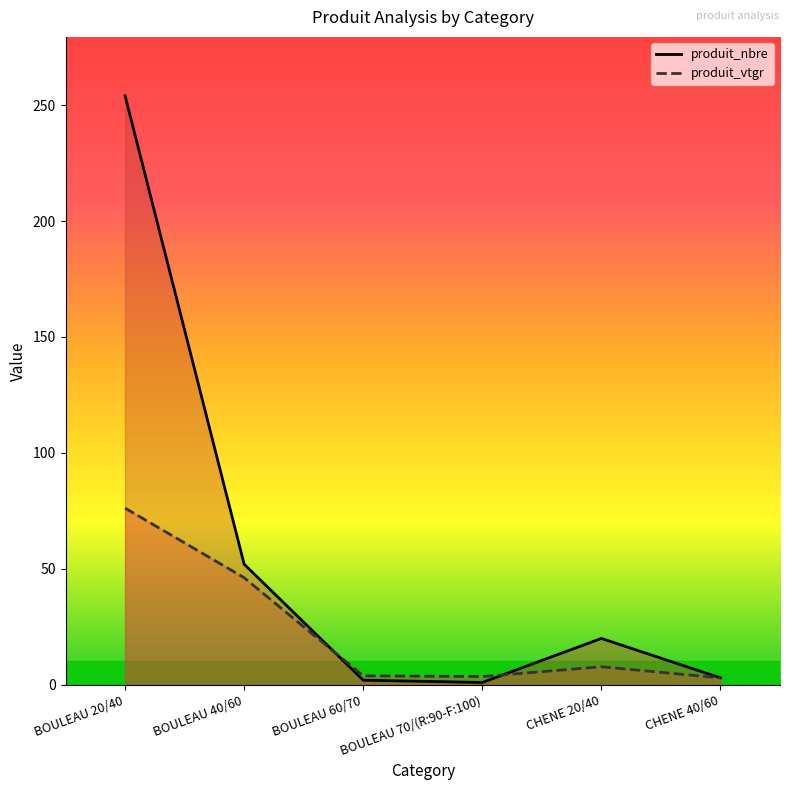

Reading right to left, extract all data points from this chart.

produit_nbre: 3.0	20.0	1.0	2.0	52.0	254.0
produit_vtgr: 3.0	7.8	3.6	3.9	46.2	76.2